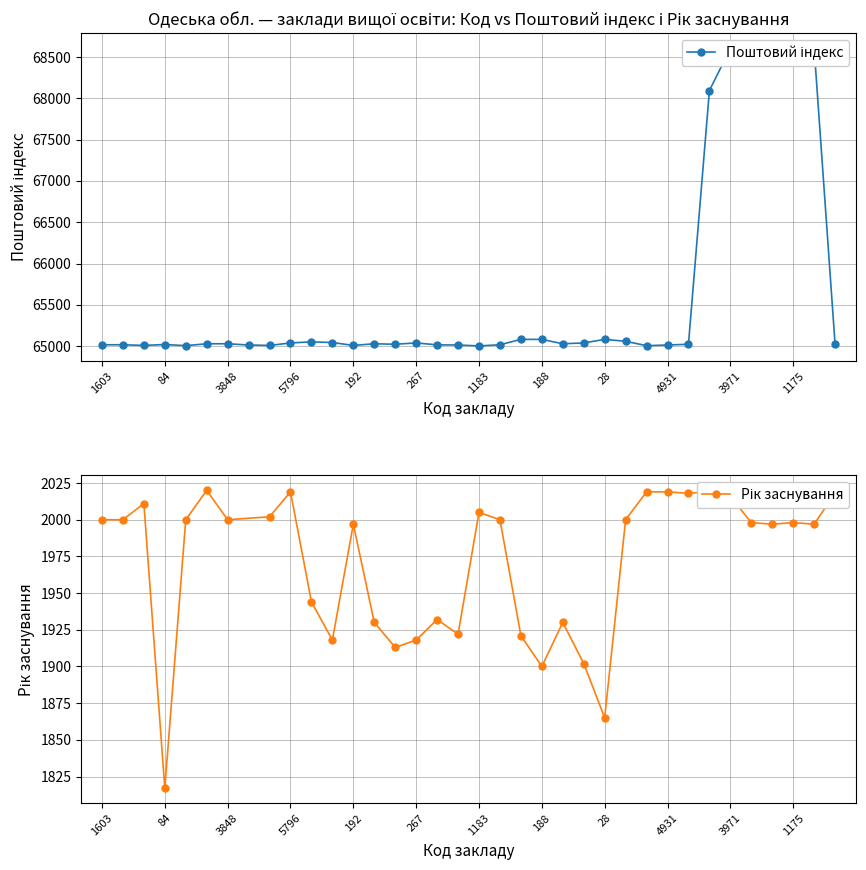

True or false: the data has more than 0 interior local peaks.

True